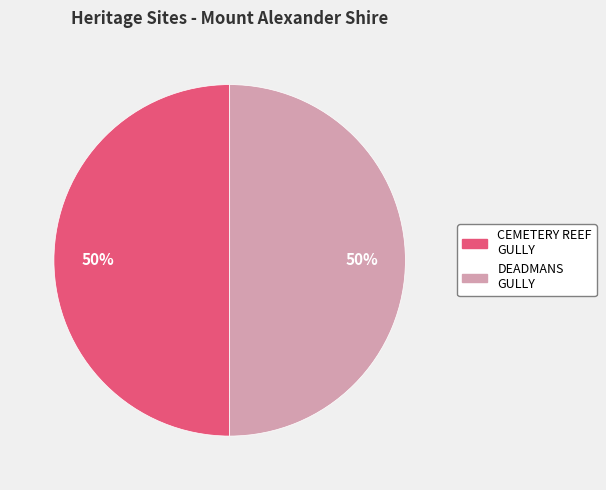

What percentage is the DEADMANS GULLY slice, to the nearest percent?

50%